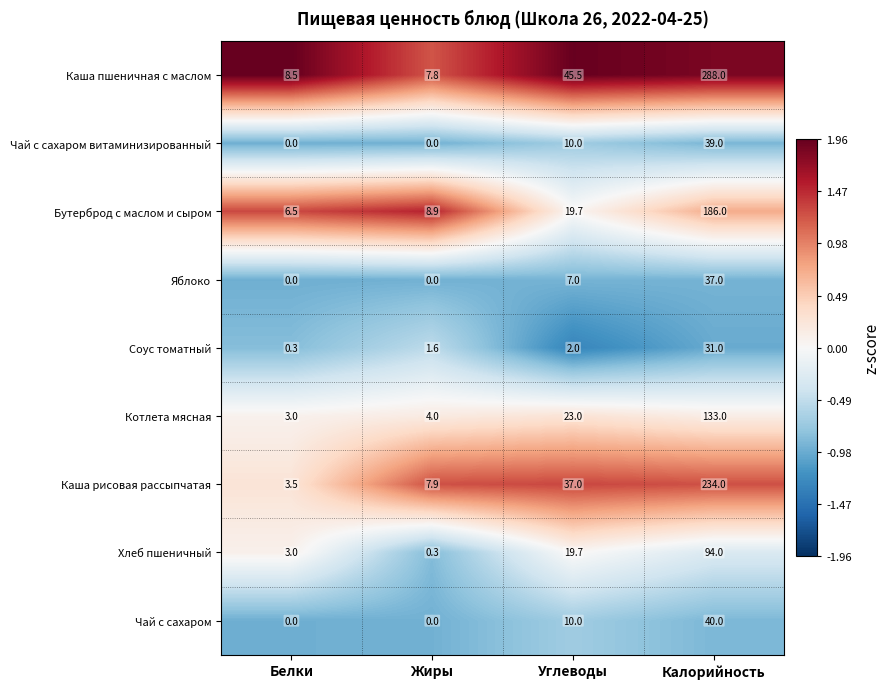

What is the maximum value for Яблоко?

37.0